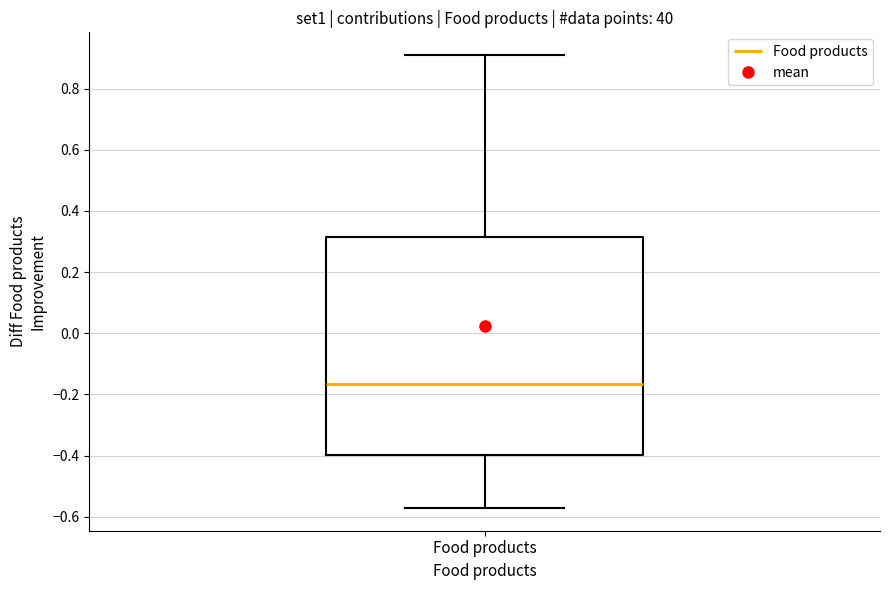

Read this box plot against the y-axis: the position of the median line, the range covered by the box, and the ends of both whiskers. The values are not printed on the chart, so give them approximately, as read against the axis.

median -0.16, box -0.40 to 0.32, whiskers -0.58 to 0.90